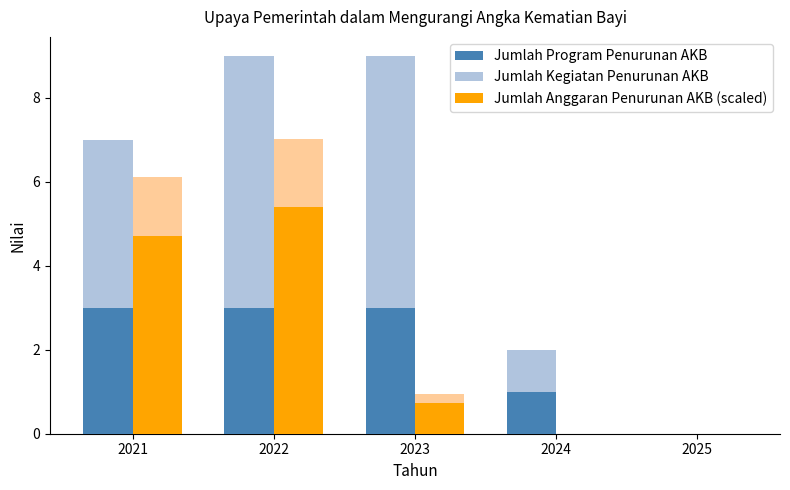

At which label does Jumlah Program Penurunan AKB reach its peak?

2021